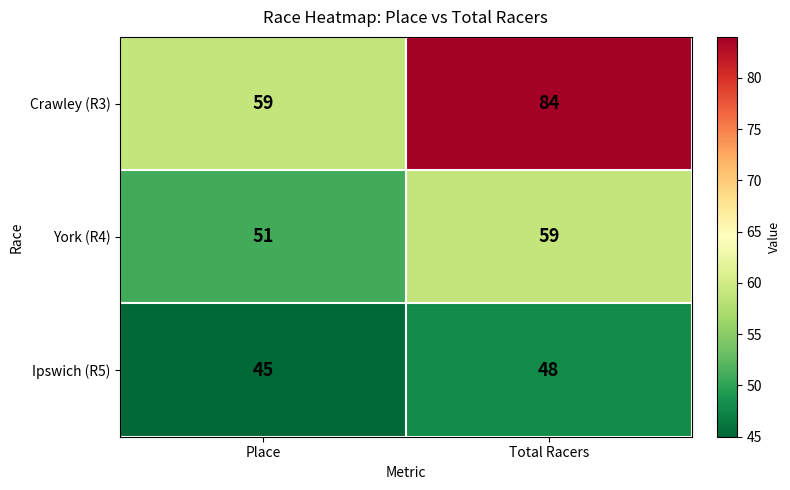

Rank the series by their maximum value, from lowest to highest.

Ipswich (R5), York (R4), Crawley (R3)